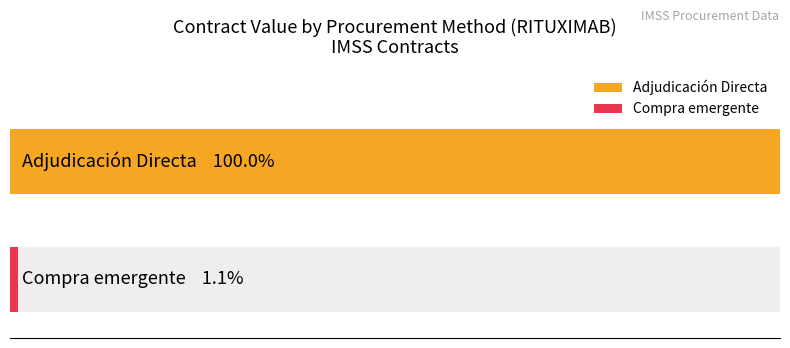

Which series has the widest spread of values?

Adjudicación Directa